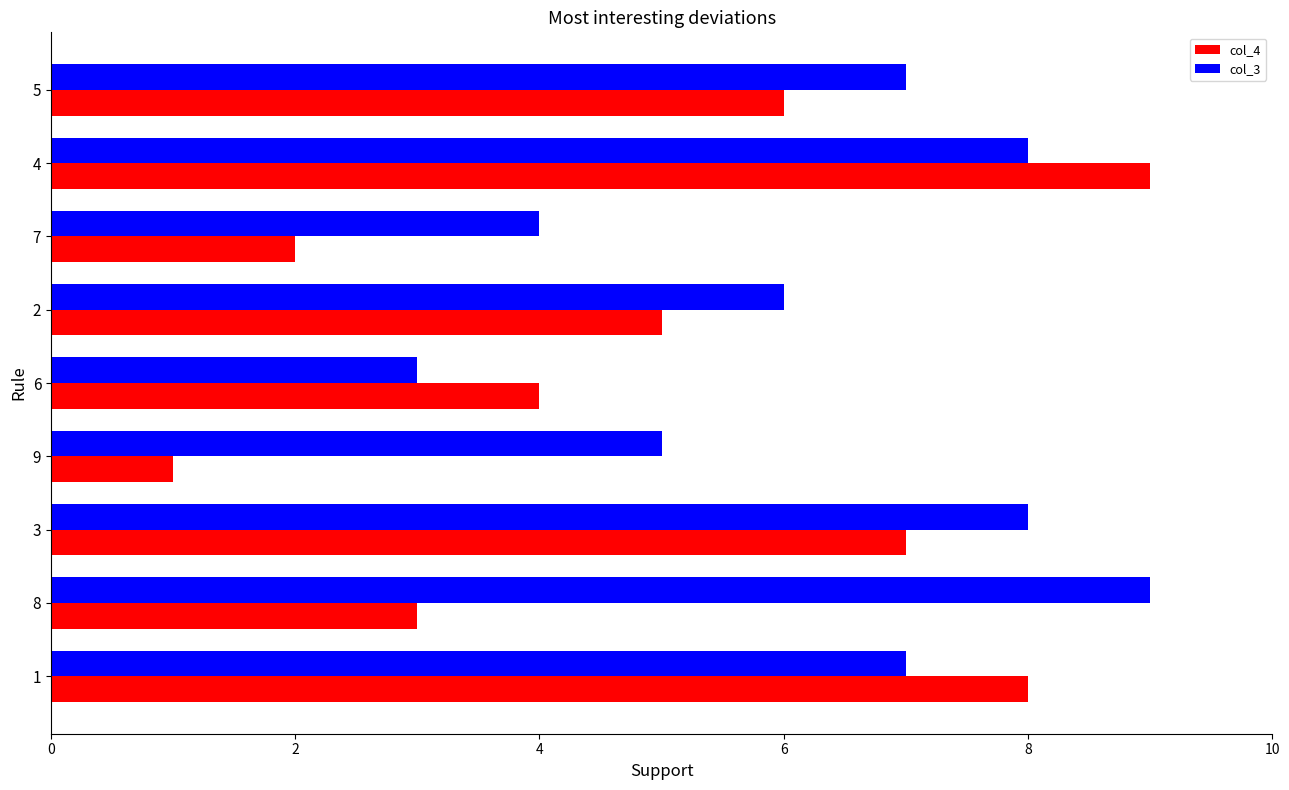

Count the col_4 values in the range 3 to 7.

5